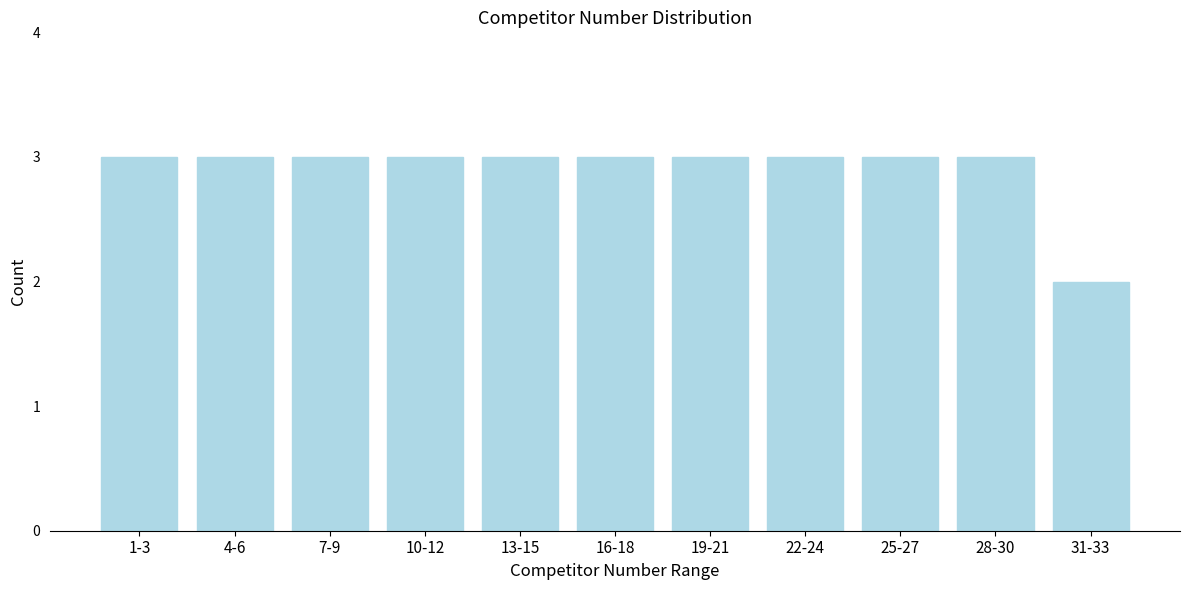

Reading left to right, extract all data points from this chart.

1-3=3	4-6=3	7-9=3	10-12=3	13-15=3	16-18=3	19-21=3	22-24=3	25-27=3	28-30=3	31-33=2